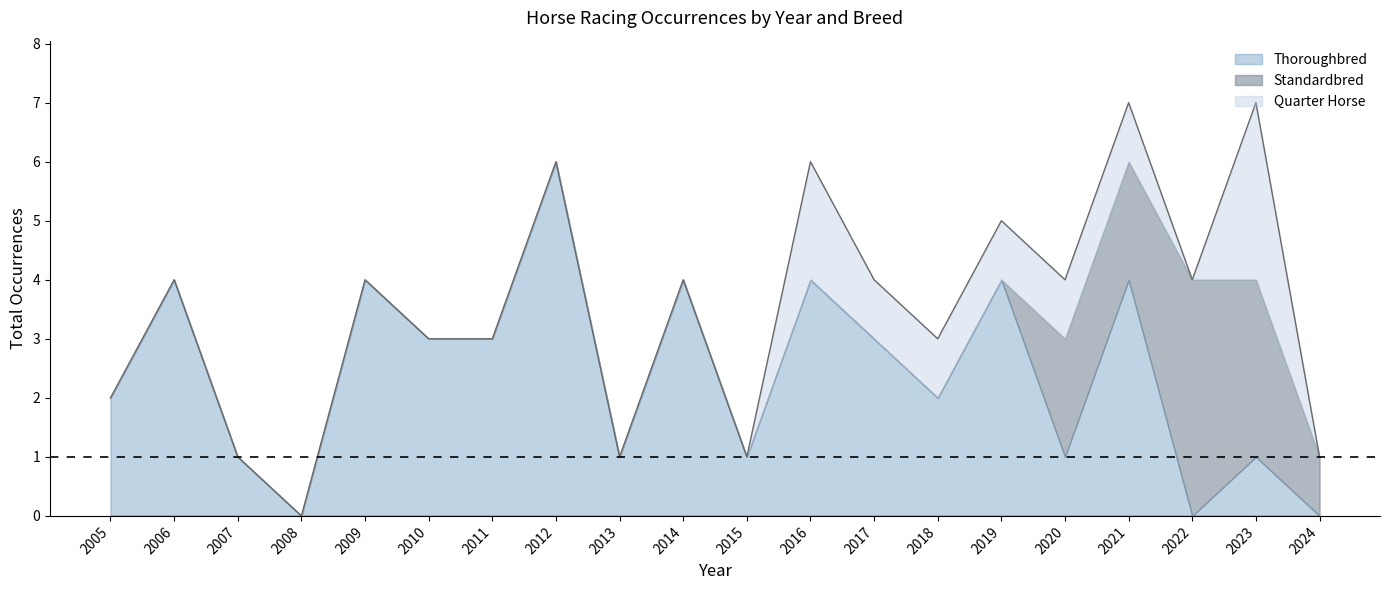

What is the approximate value of Thoroughbred at 2012?

6